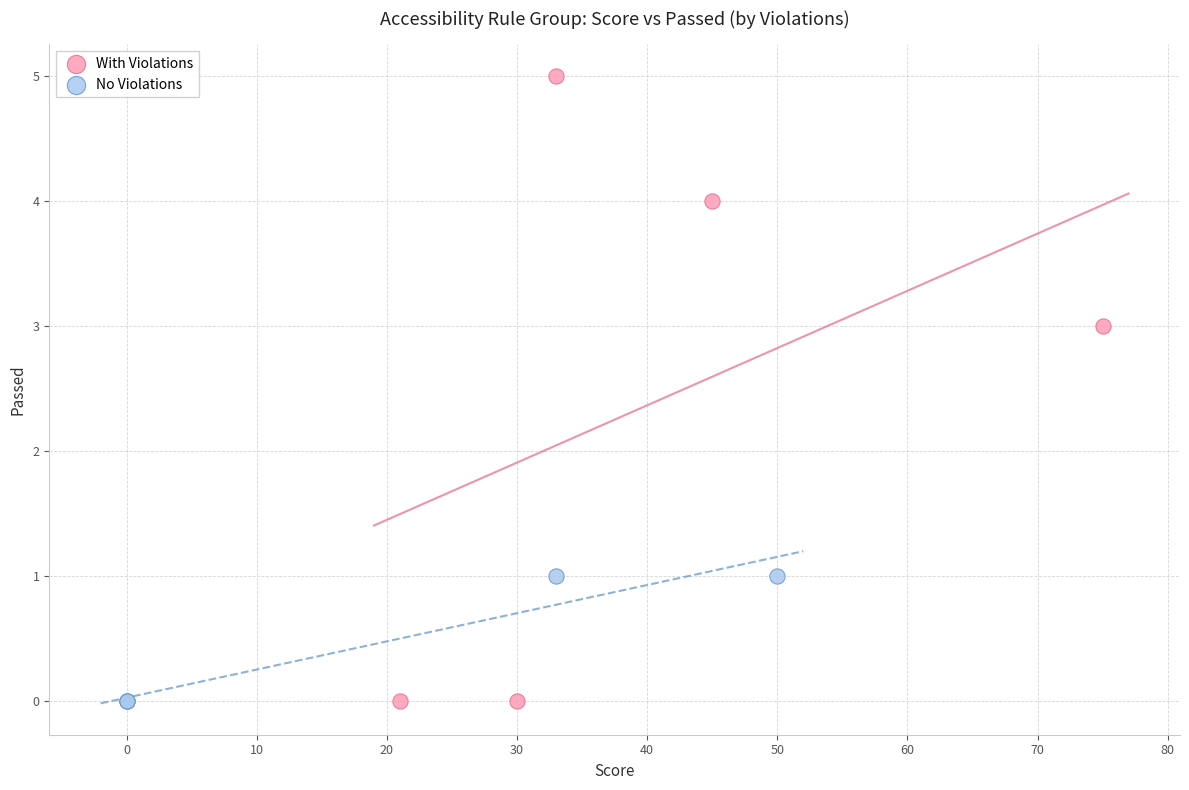

What are all the series names shown in the legend?

With Violations, No Violations